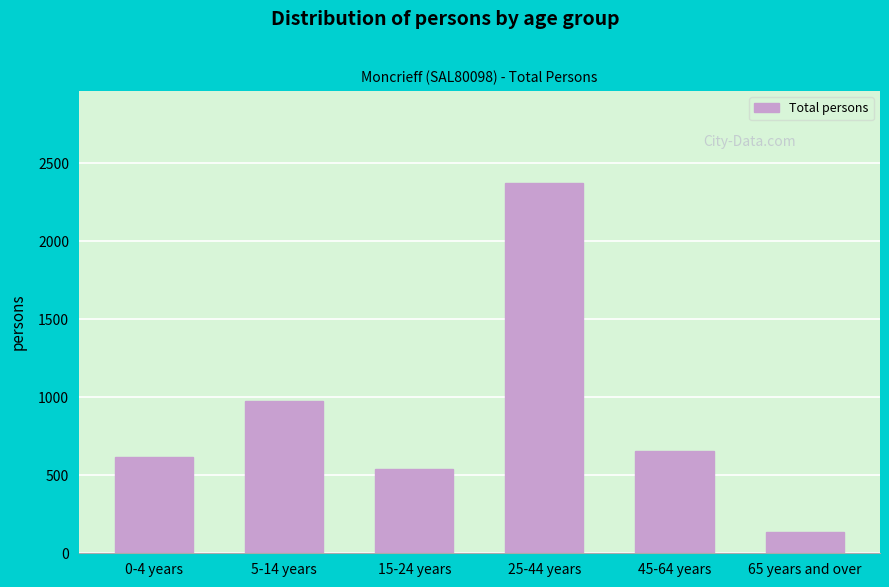

Reading left to right, what are all the values shown in this chart?

0-4 years=619	5-14 years=979	15-24 years=541	25-44 years=2372	45-64 years=658	65 years and over=139